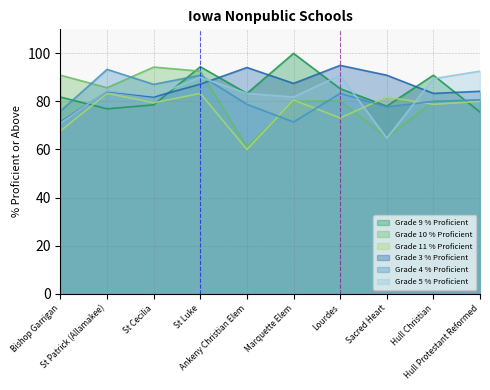

How many interior local peaks does the Grade 9 % Proficient series have?

3